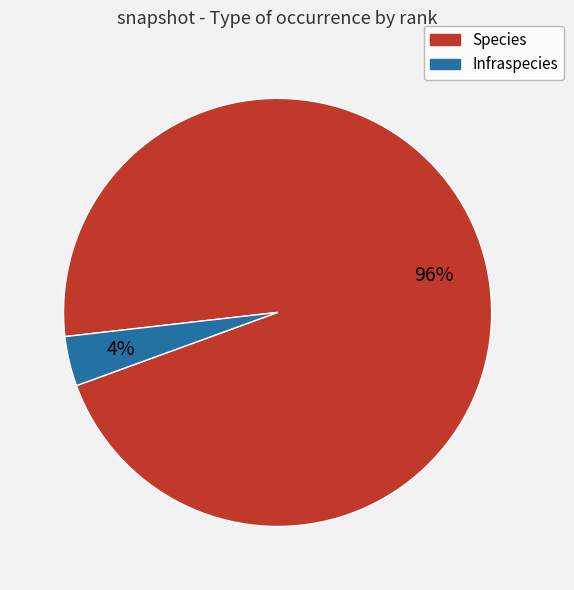

What percentage is the Species slice, to the nearest percent?

96%